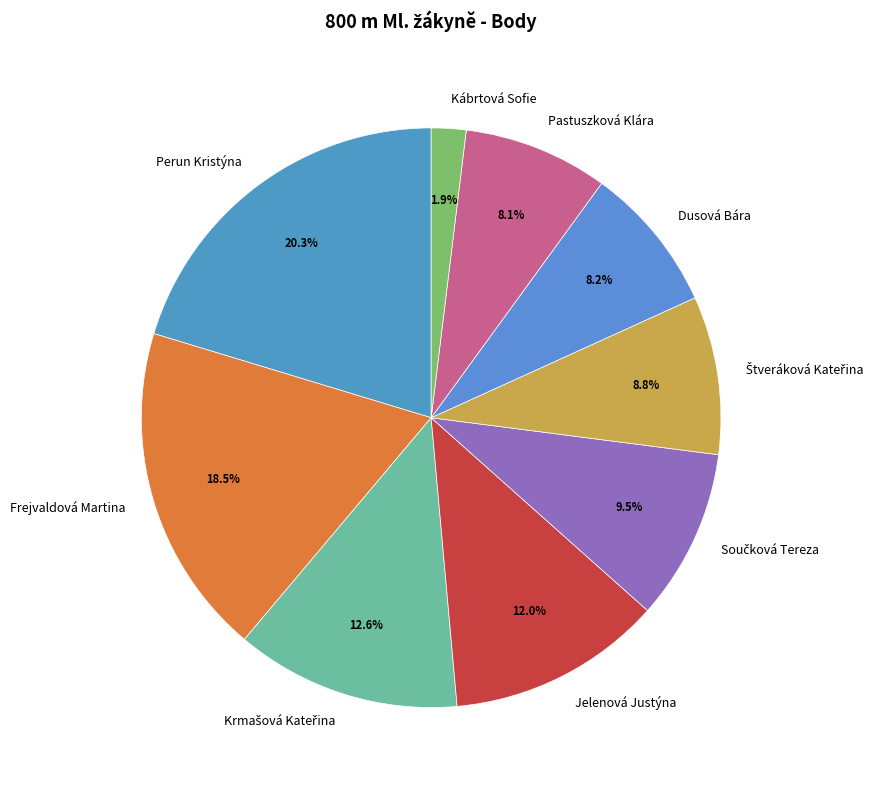

Count the number of slices in the pie.

9